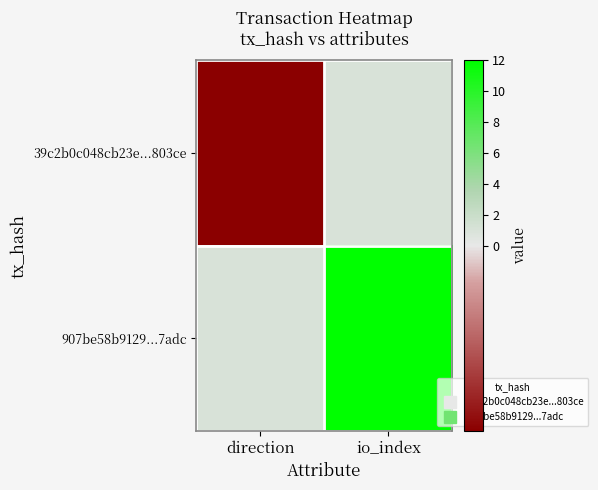

Between direction and io_index, which series saw the biggest shift?

907be58b9129...7adc